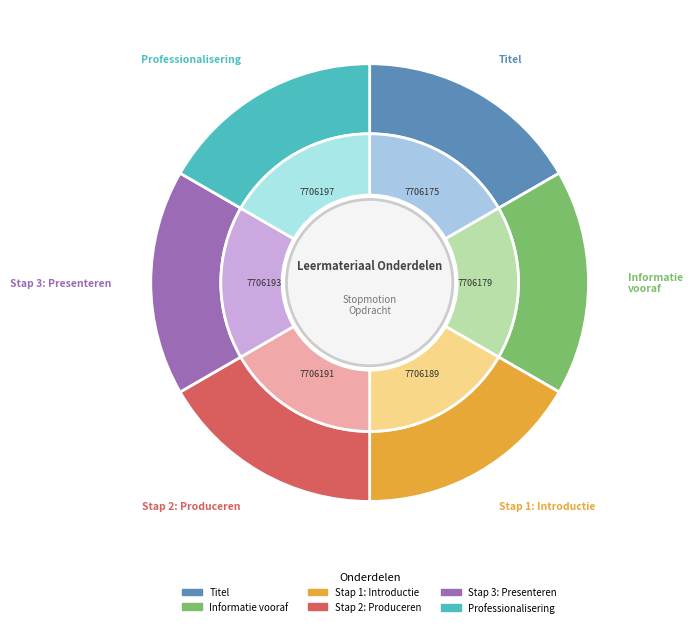

Between Informatie vooraf and Titel, which is larger?

Informatie vooraf